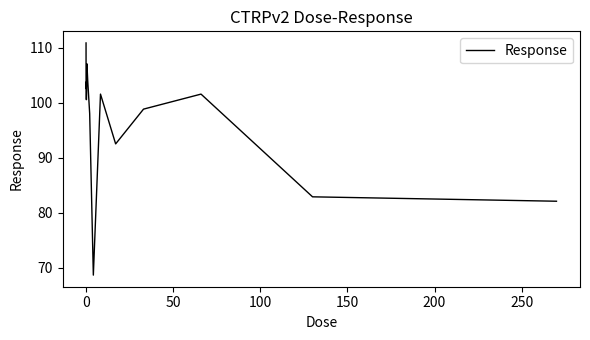

What is the maximum value shown in the chart?

110.9